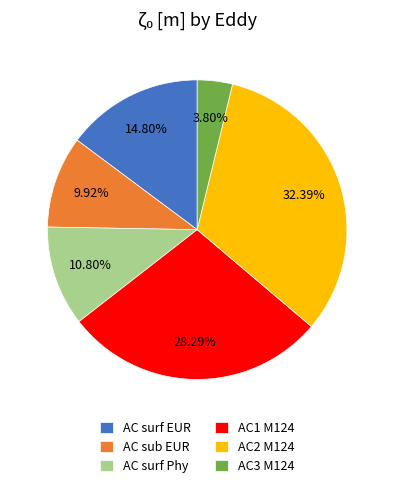

Does AC1 M124 represent more than half of the total?

No